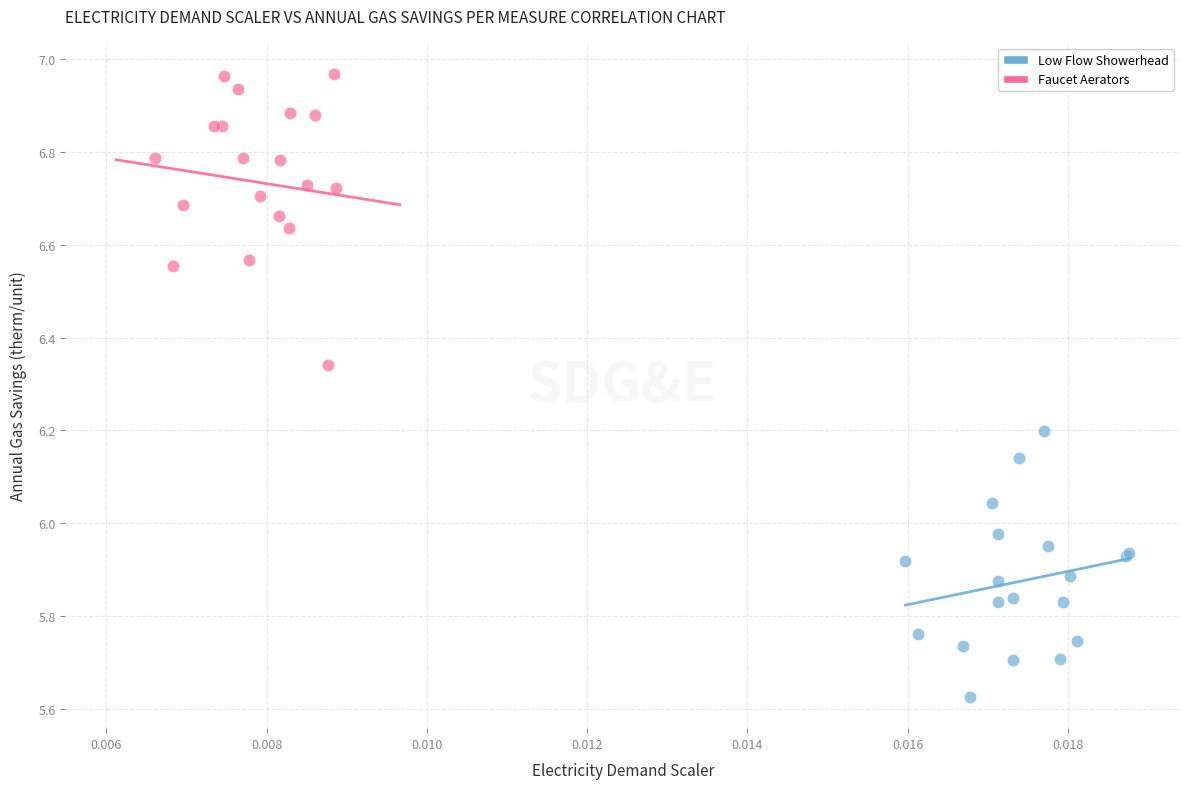

Which series contains the highest Y value?

Faucet Aerators